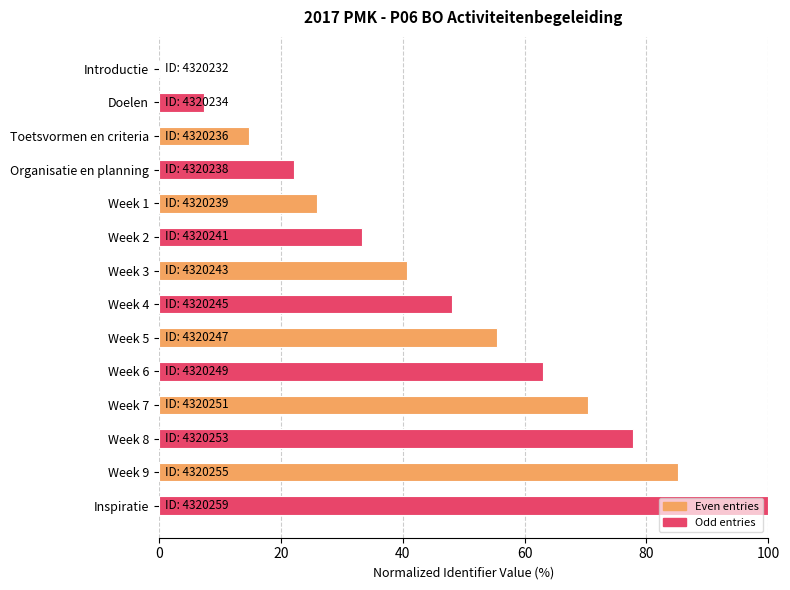

Between Week 5 and Week 2, which is larger?

Week 5